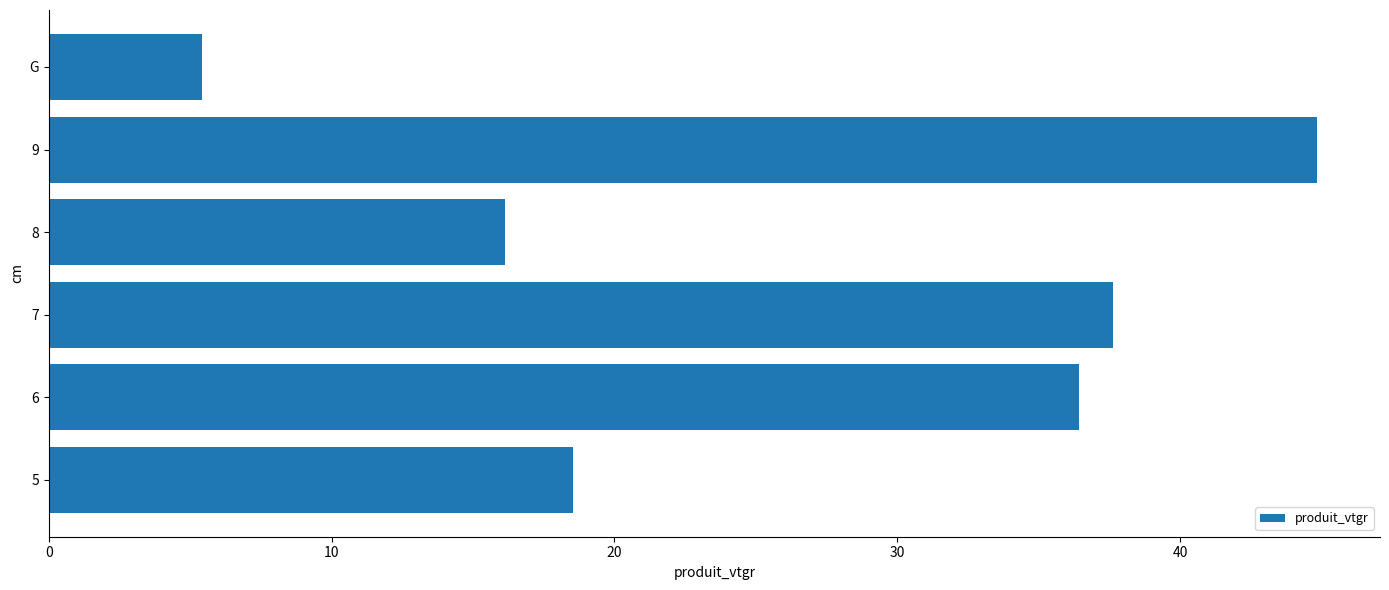

What is the maximum value shown in the chart?

44.8